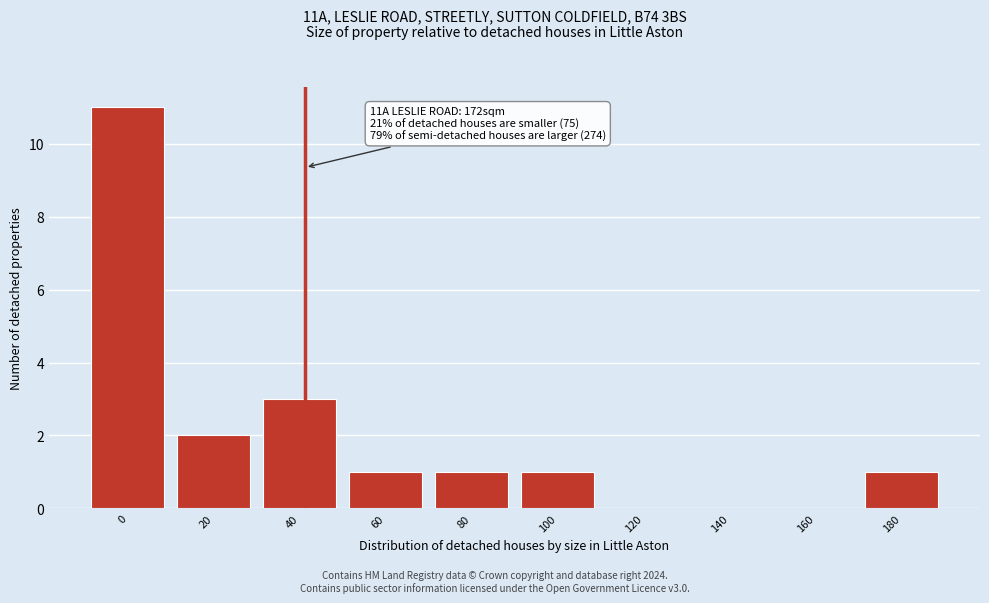

Reading left to right, extract all data points from this chart.

0=11	20=2	40=3	60=1	80=1	100=1	120=0	140=0	160=0	180=1